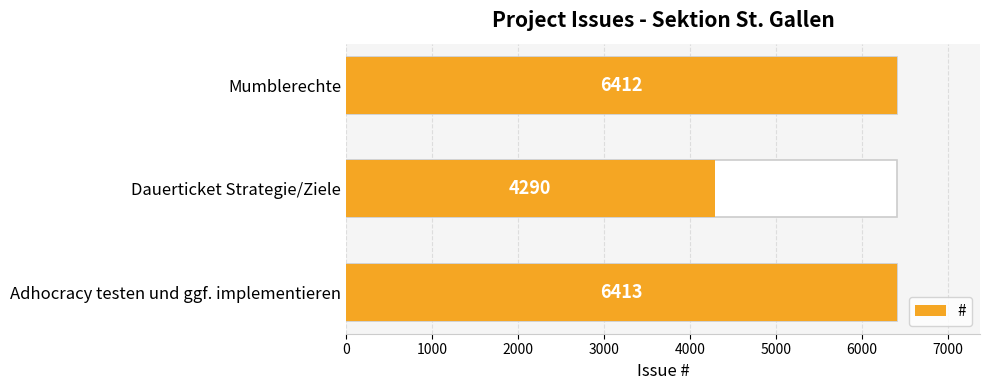

Are the bars grouped side by side (vs. stacked)?

No